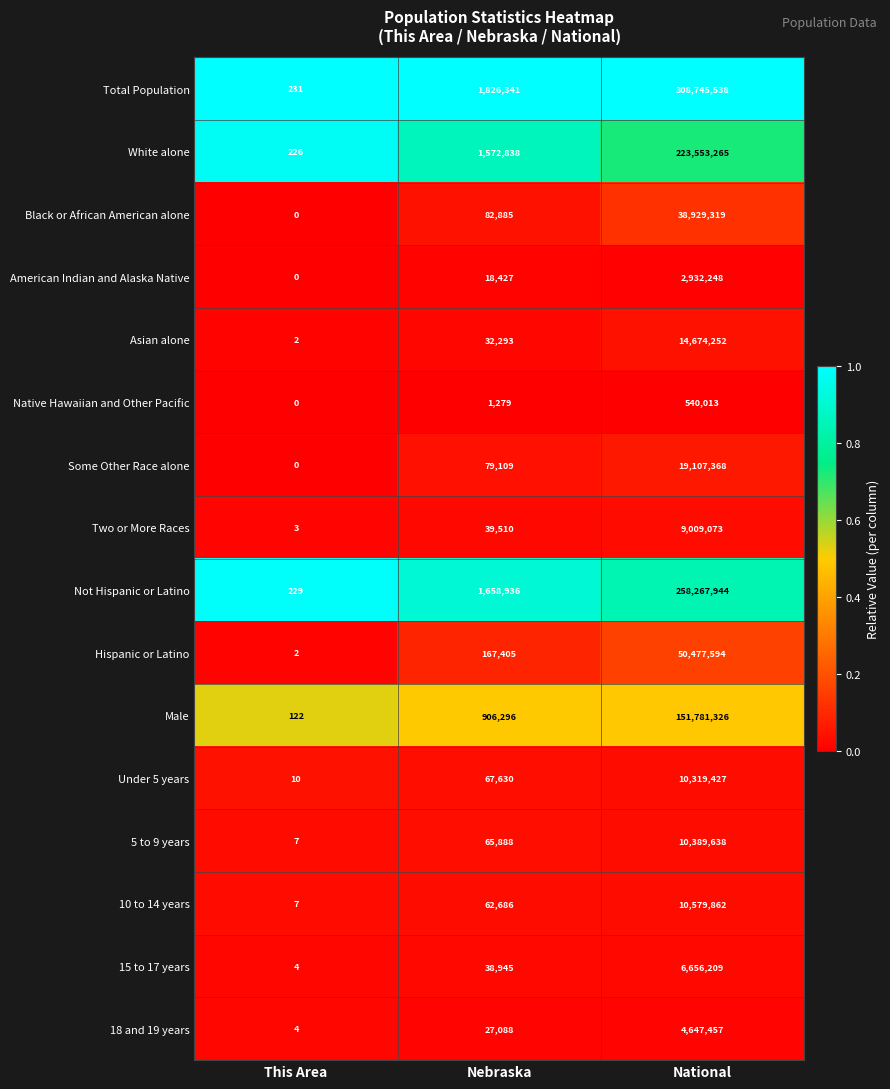

The White alone series shows 421745 at Nebraska. True or false?

False